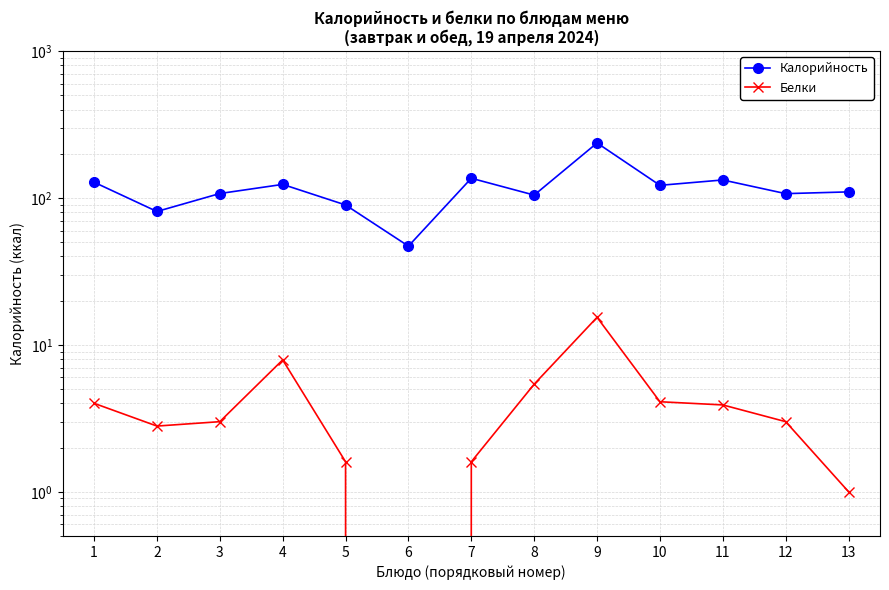

Reading left to right, extract all data points from this chart.

Калорийность: 128.0	80.9	107.2	123.7	89.6	47.0	136.2	104.6	236.8	121.9	132.6	107.0	110.0
Белки: 4.0	2.8	3.0	7.9	1.6	0.0	1.6	5.4	15.4	4.1	3.9	3.0	1.0